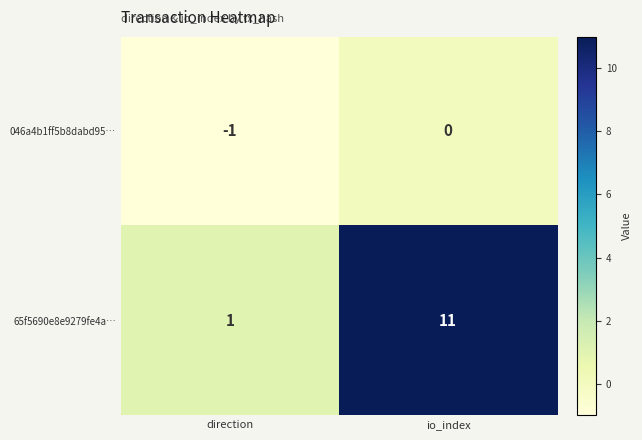

What is the total value across all series at io_index?

11